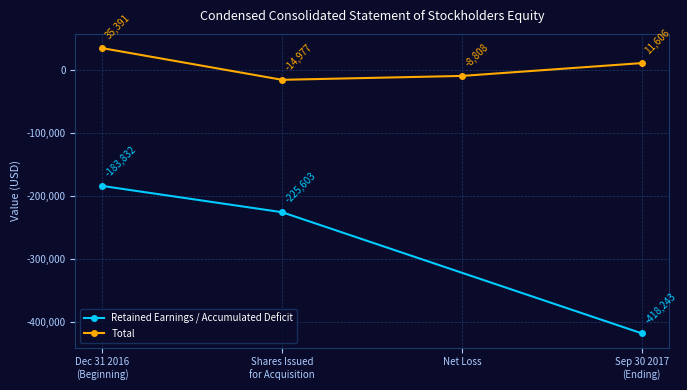

What is the minimum value for Retained Earnings / Accumulated Deficit?

-418243